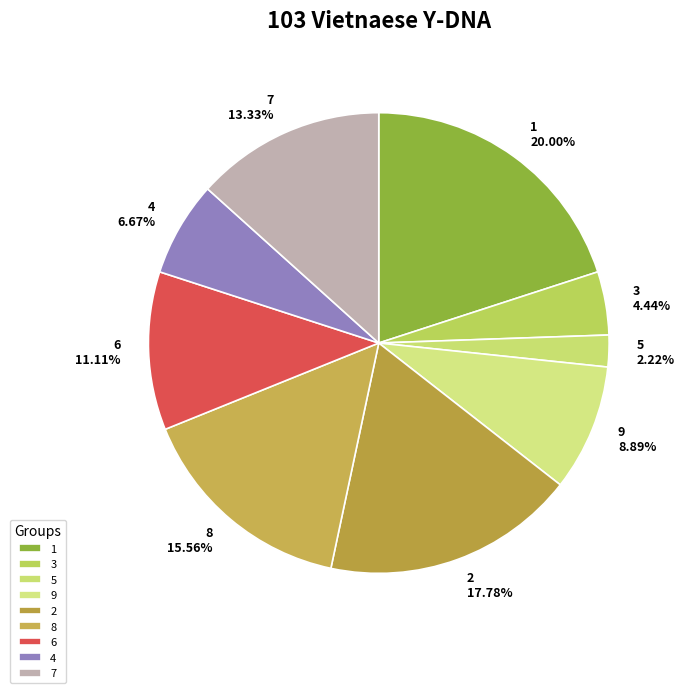

Which has a higher value, 9 or 8?

8